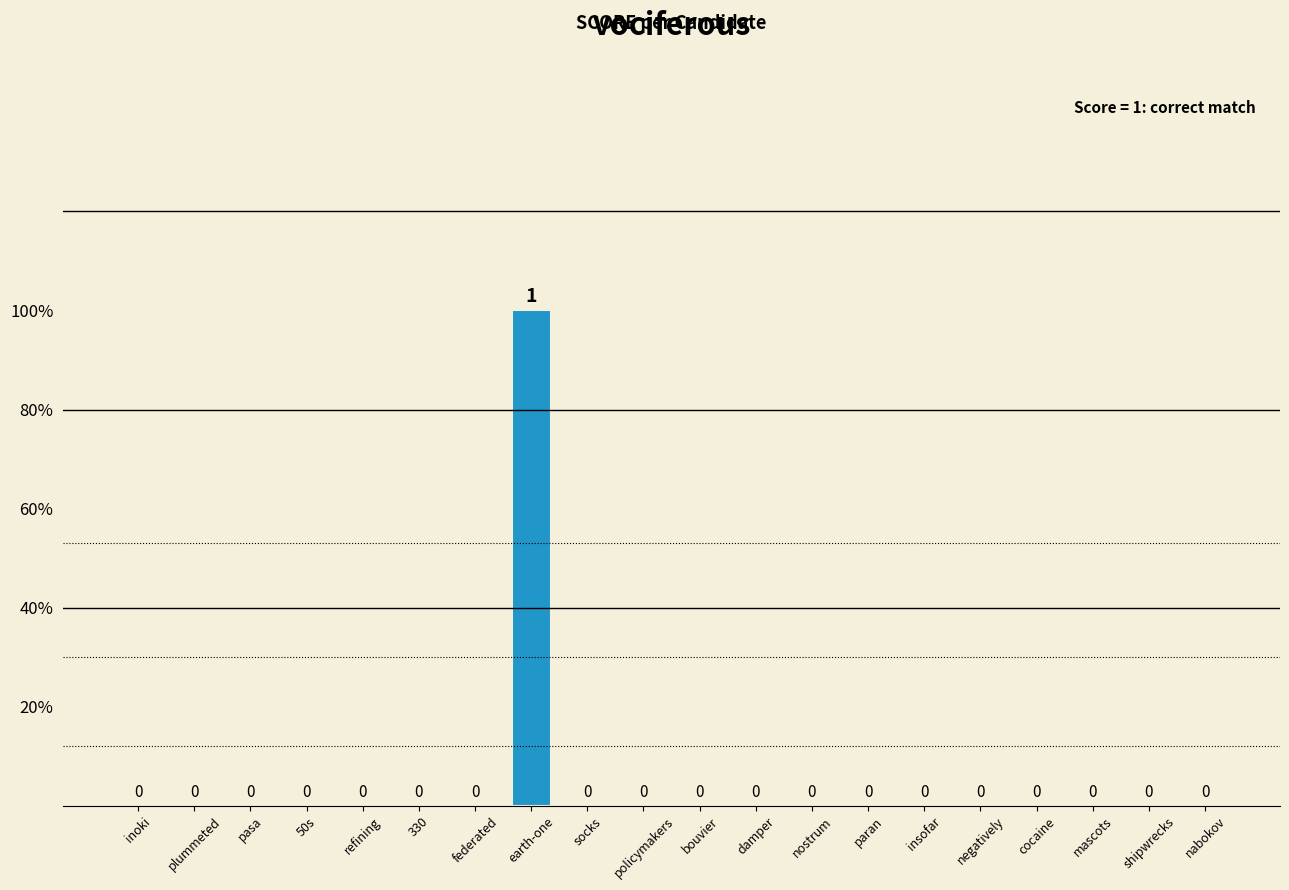

Rank the categories by value from highest to lowest.

earth-one, inoki, plummeted, pasa, 50s, refining, 330, federated, socks, policymakers, bouvier, damper, nostrum, paran, insofar, negatively, cocaine, mascots, shipwrecks, nabokov